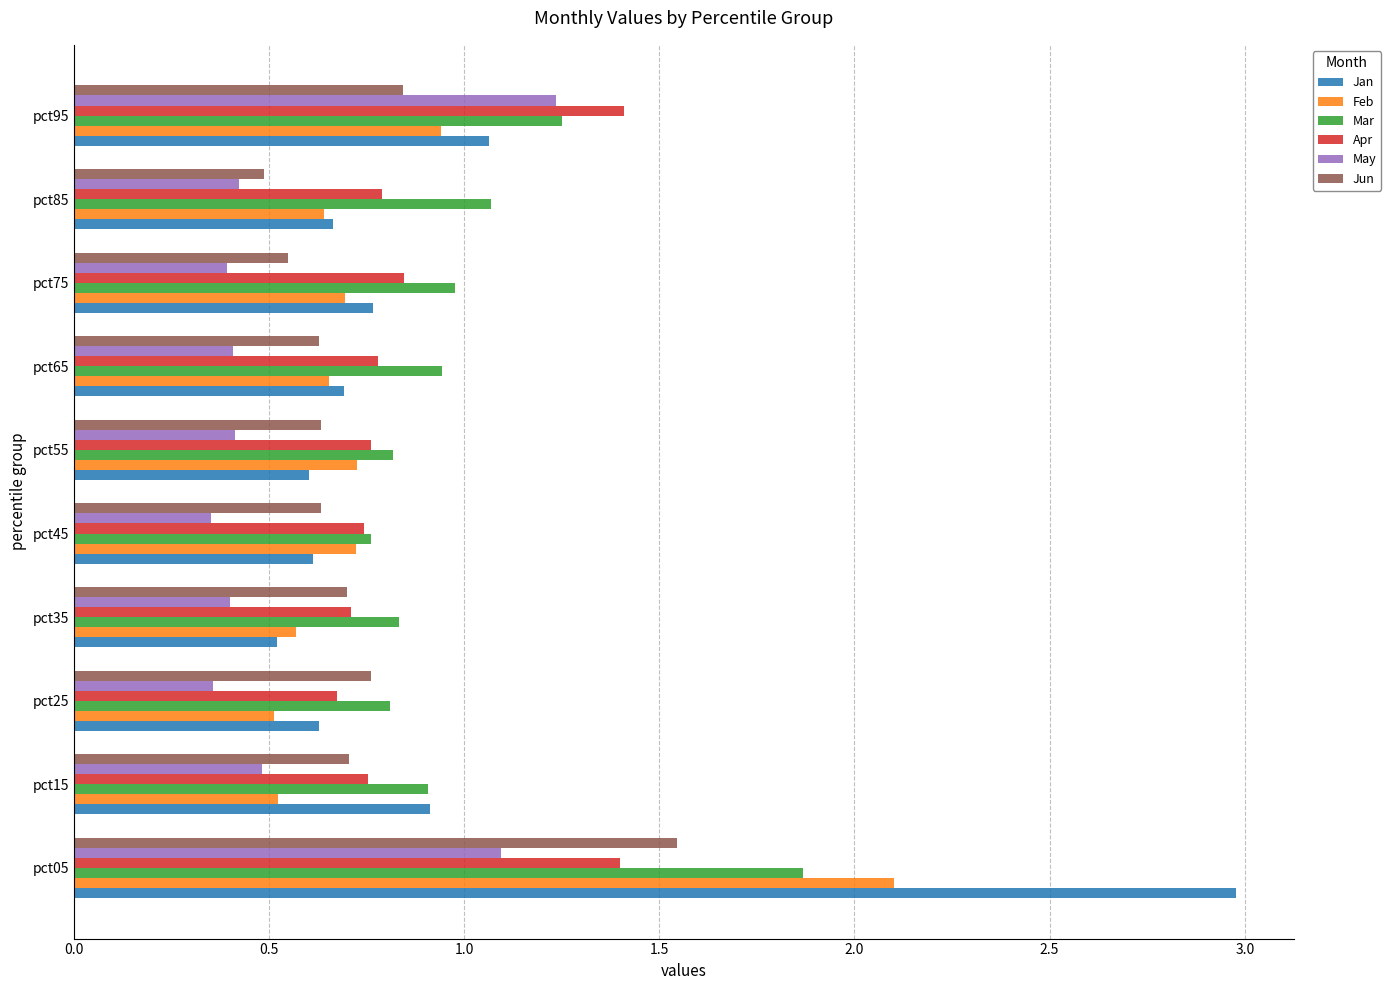

Is the value of Jun at pct85 greater than the value of Jan at pct45?

No